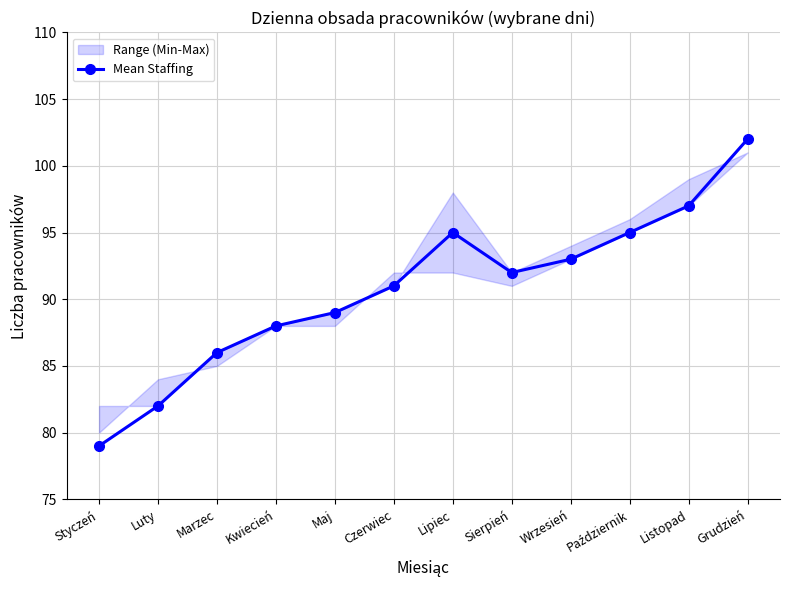

What is the smallest value displayed?

79